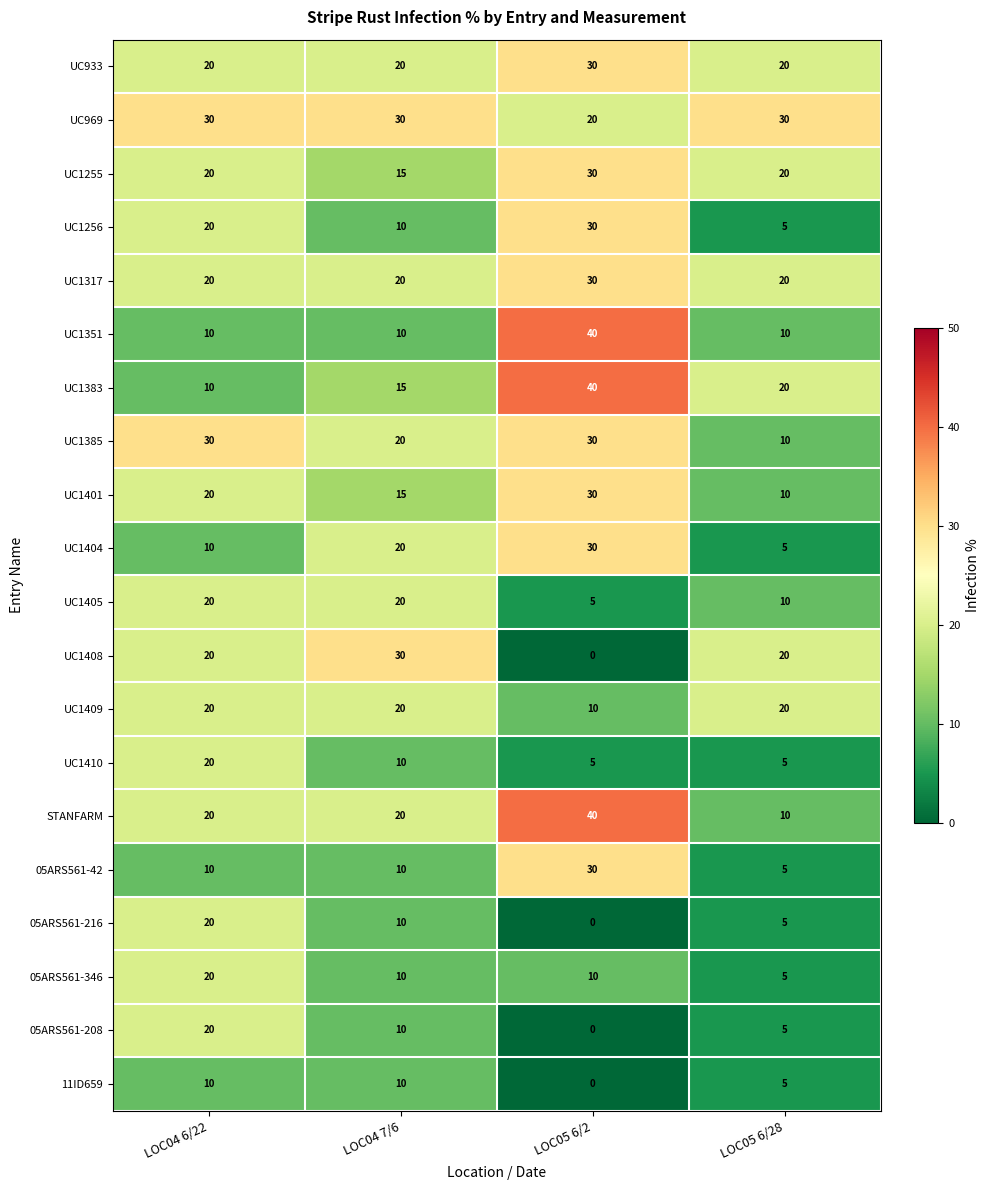

Which series has the largest total across all categories?

UC969